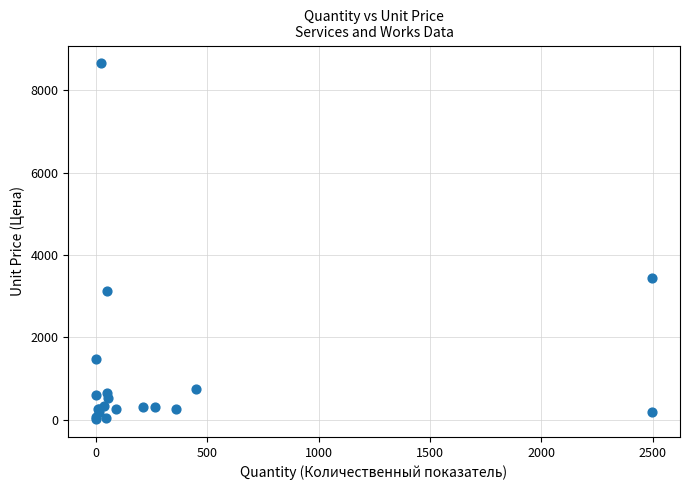

What Y value in the scatter plot is closest to 4331?

3435.4